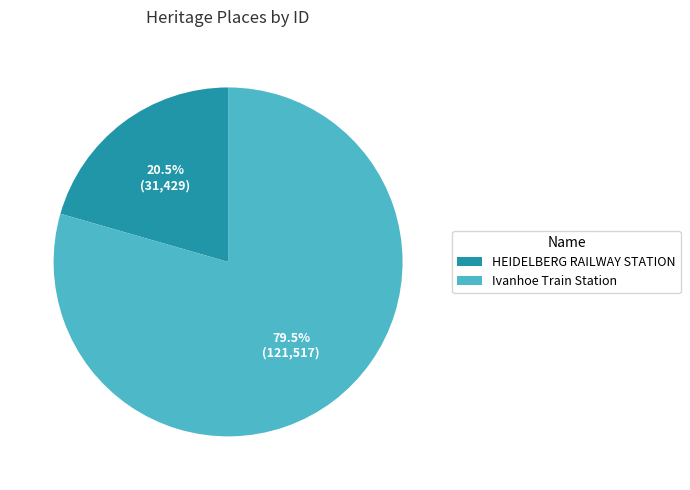

Count the number of slices in the pie.

2